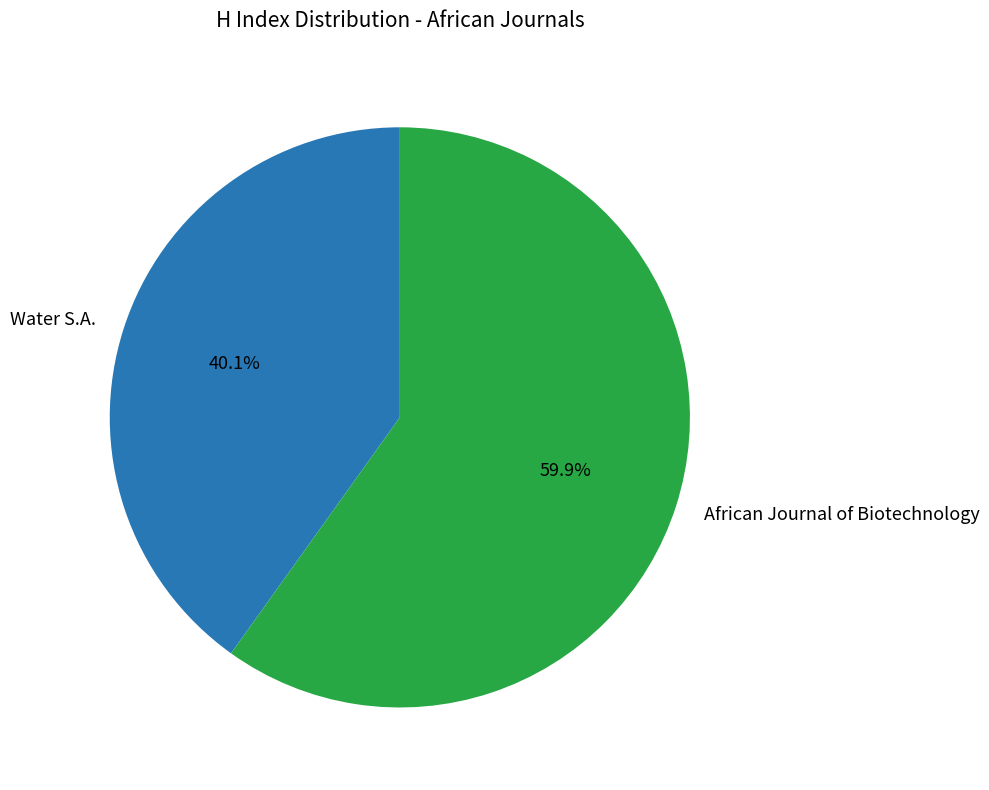

To the nearest percent, what percentage of the pie is African Journal of Biotechnology?

60%